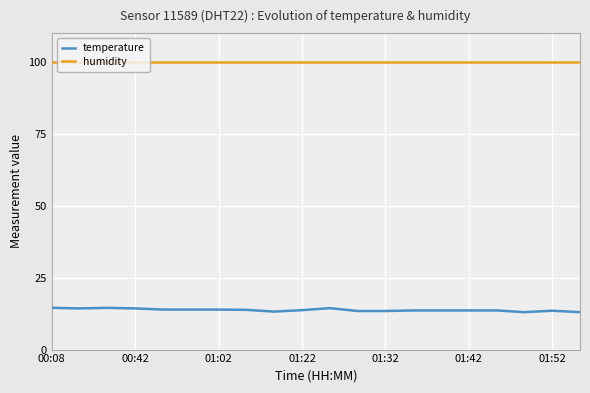

True or false: humidity and temperature intersect in this chart.

False